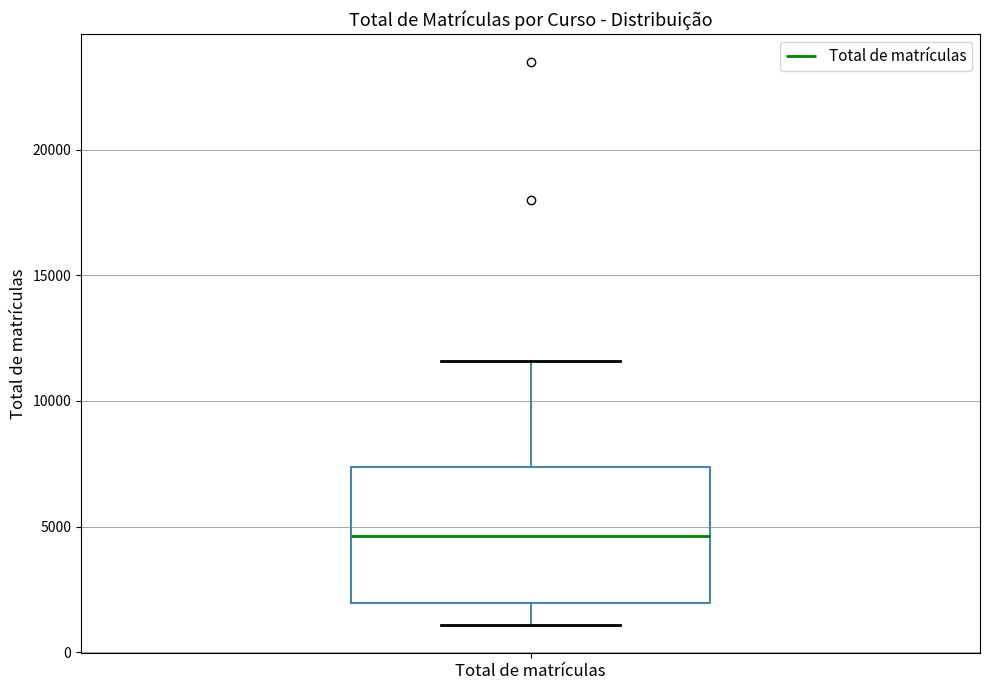

Transcribe this box plot: give where the median line is, the range the box spans, and where the two whiskers end, as read against the y-axis. The values are not printed on the chart, so give them approximately, as read against the axis.

median 4500, box 2000 to 7500, whiskers 1000 to 11500